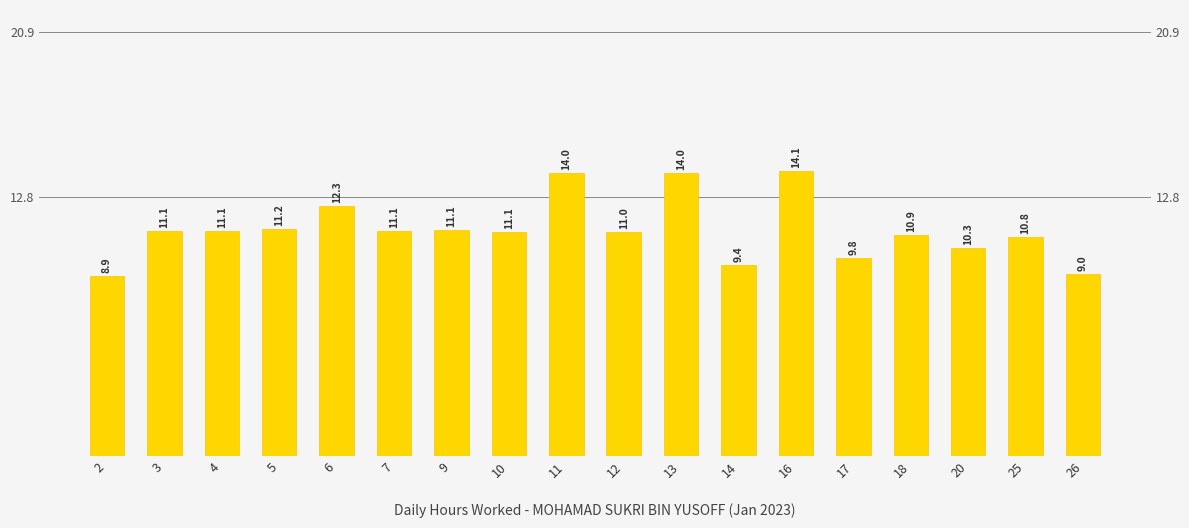

Which has a higher value, 18 or 13?

13